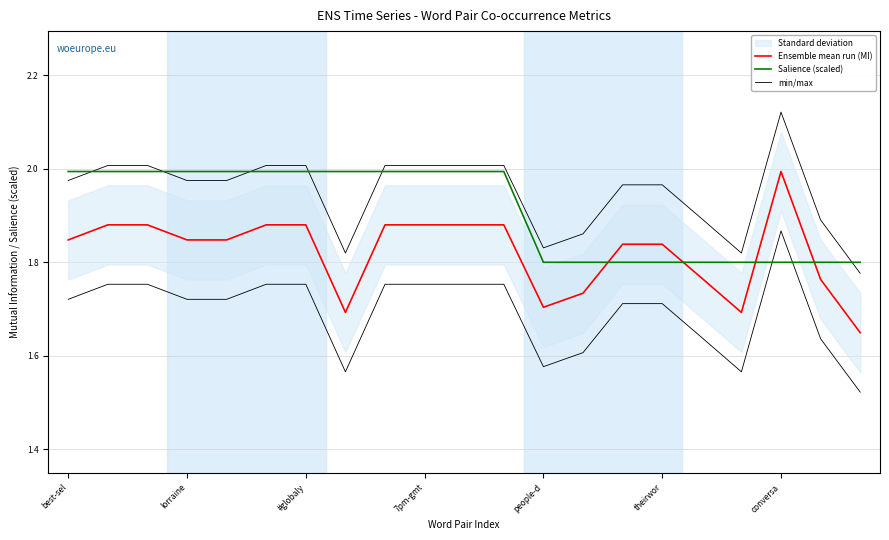

Which series changed the most between 11 and 16?

Salience (scaled)